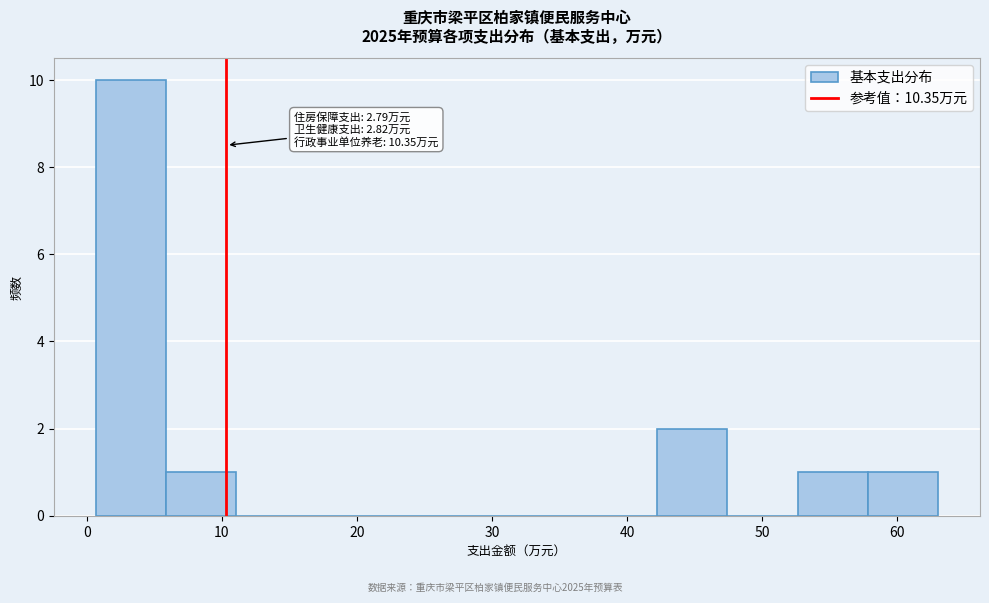

Which range on the x-axis has the tallest bar?

1 to 6